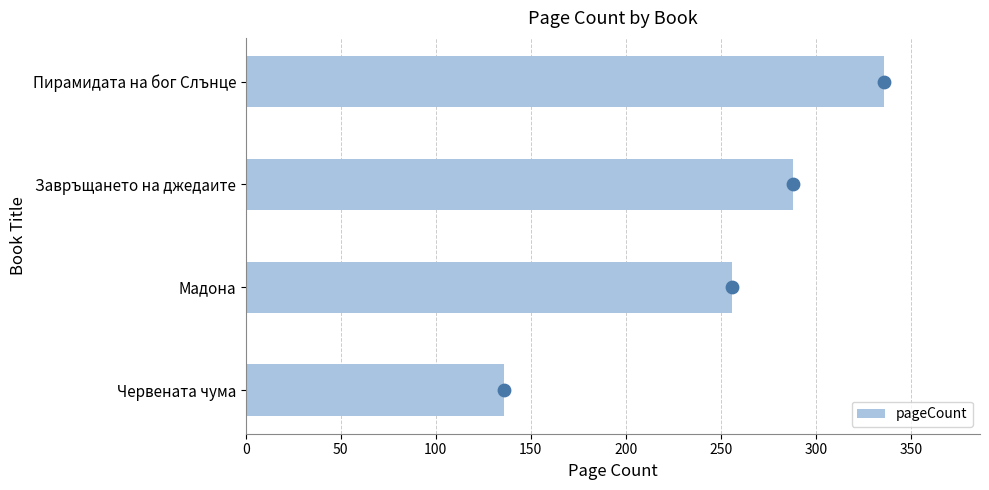

At which label is pageCount closest to 236?

Мадона